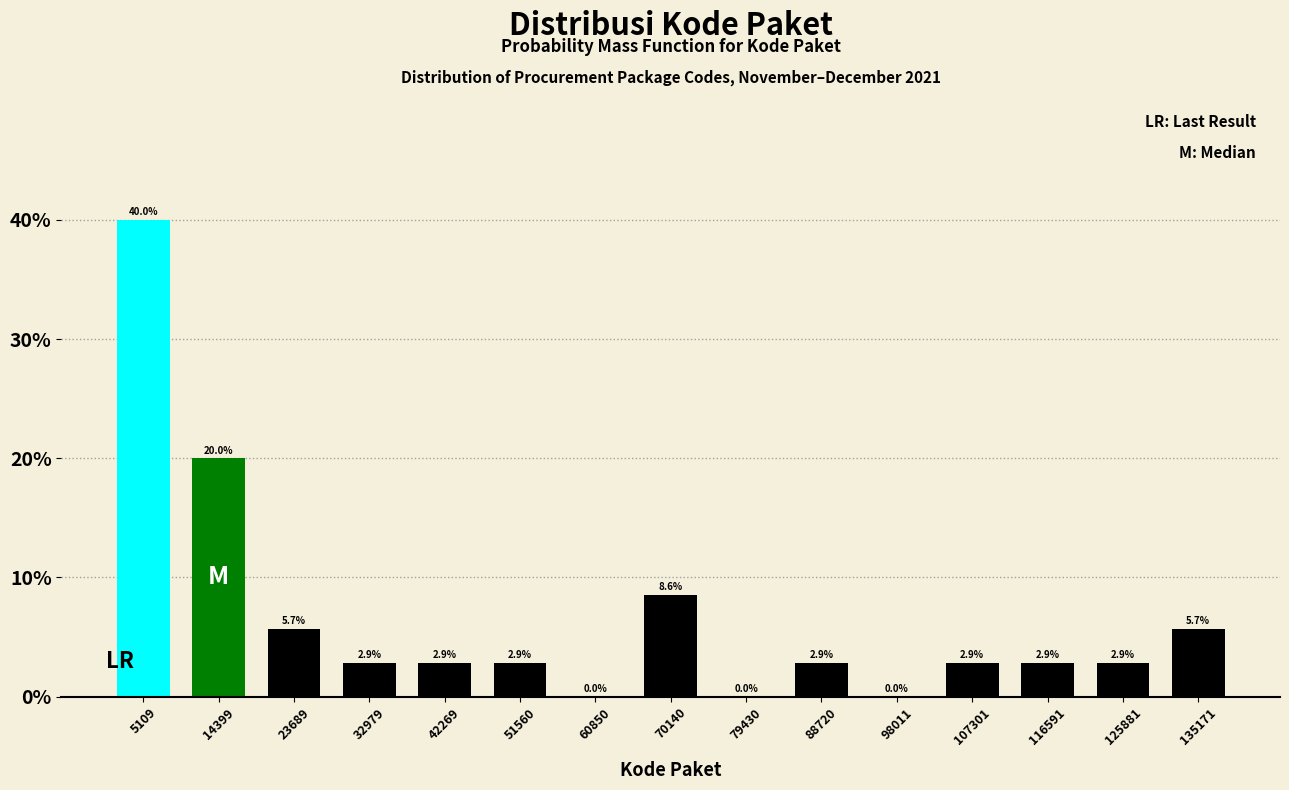

How tall is the bar that spans 121000 to 131000 on the x-axis? The bar edges are not printed on the chart, so give them approximately, as read against the axis.

2.9